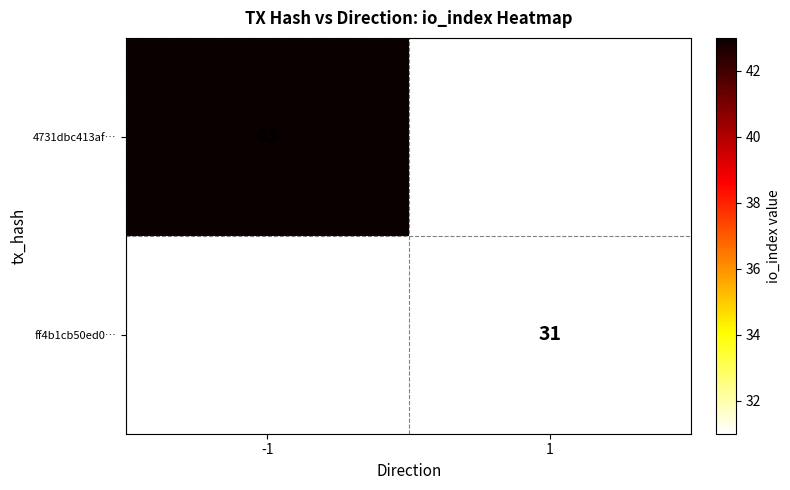

What is the minimum value shown in the chart?

31.0